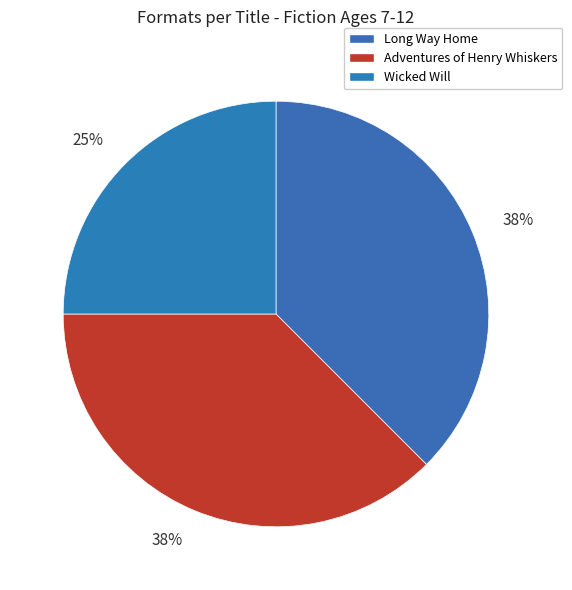

Count the number of slices in the pie.

3